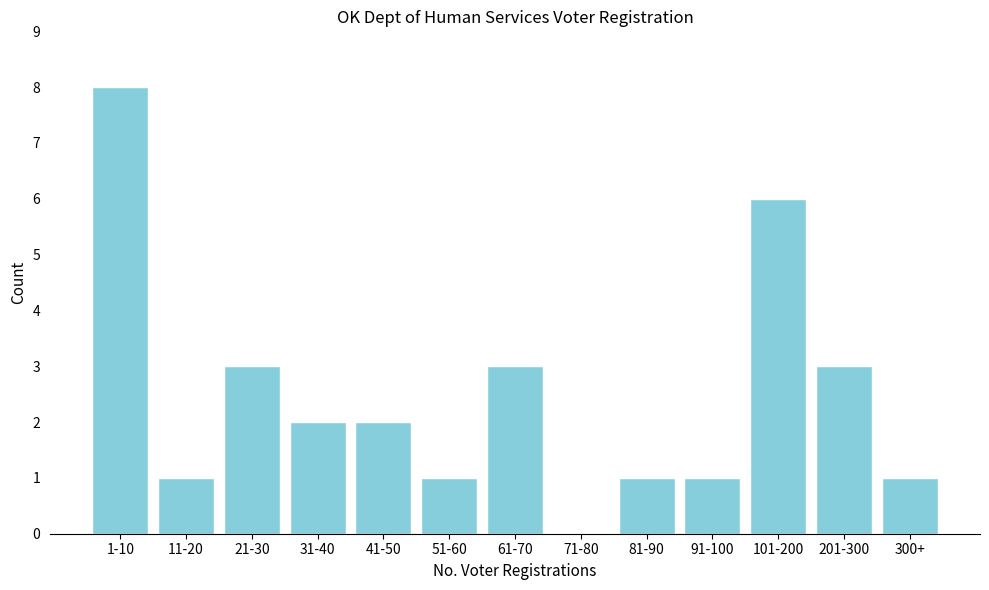

Reading left to right, what are all the values shown in this chart?

1-10=8	11-20=1	21-30=3	31-40=2	41-50=2	51-60=1	61-70=3	71-80=0	81-90=1	91-100=1	101-200=6	201-300=3	300+=1